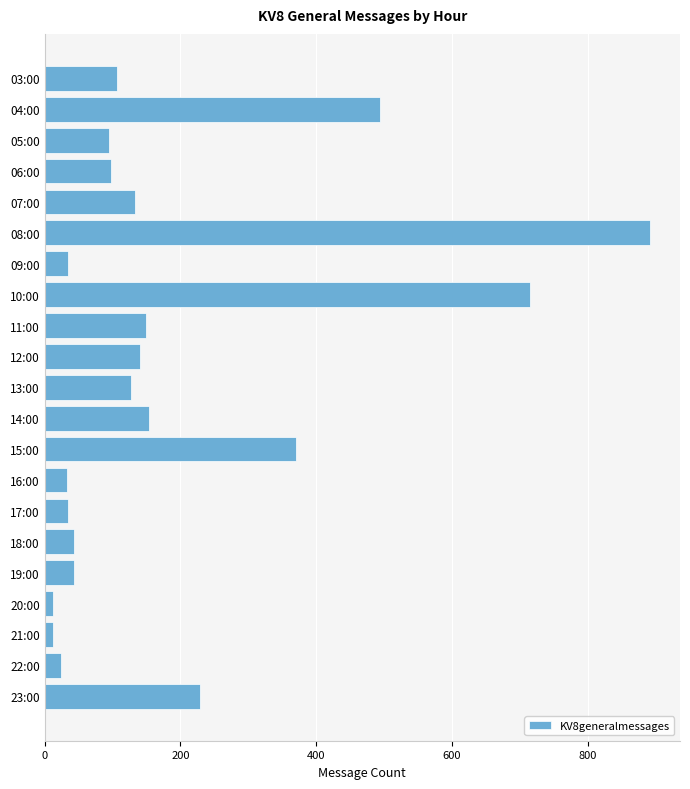

How many values are below 106?

10